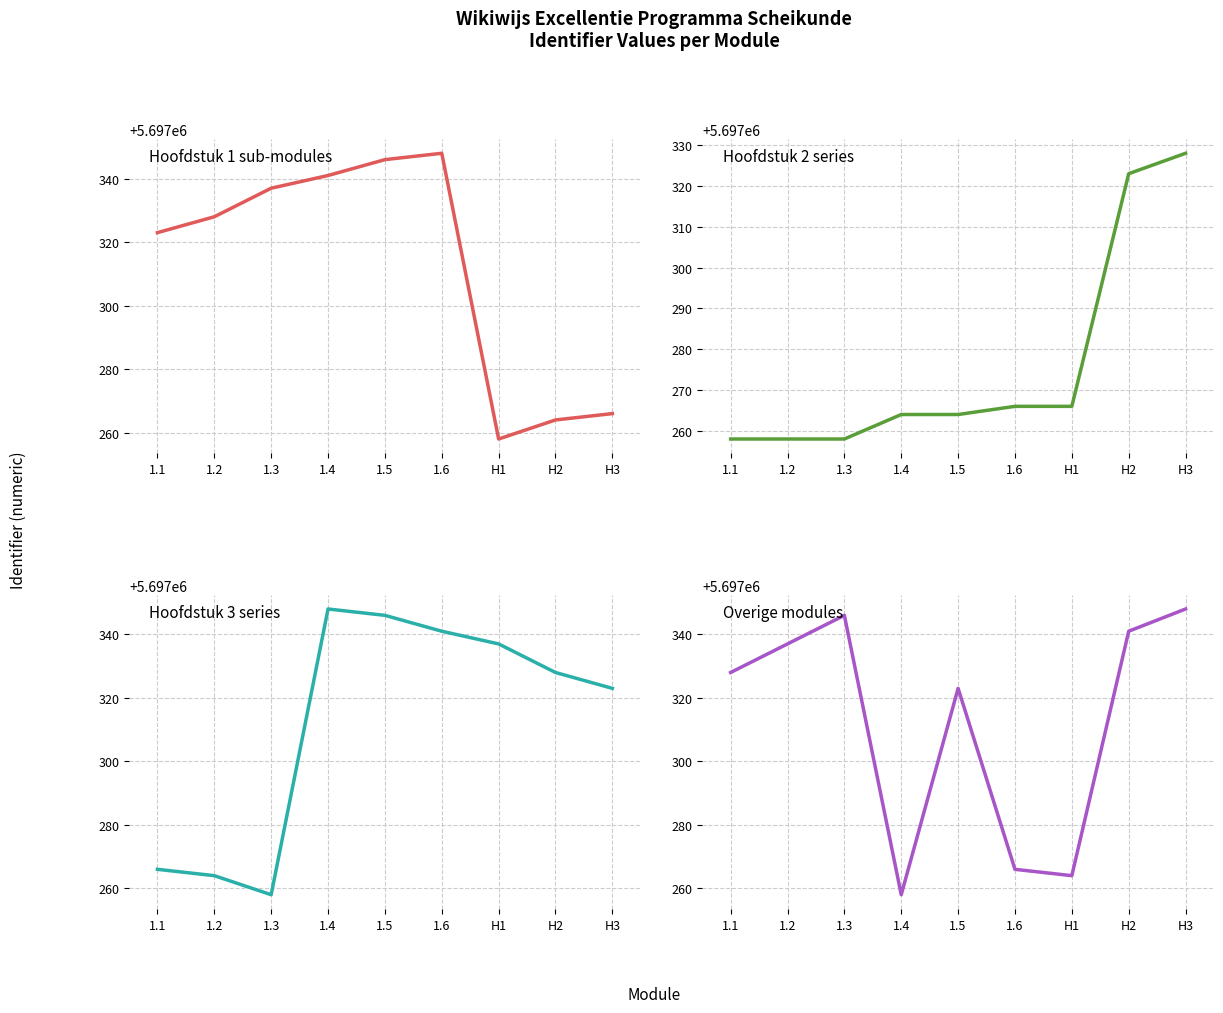

Reading right to left, extract all data points from this chart.

Hoofdstuk 1 sub-modules: H3=5697266	H2=5697264	H1=5697258	1.6=5697348	1.5=5697346	1.4=5697341	1.3=5697337	1.2=5697328	1.1=5697323
Hoofdstuk 2 series: H3=5697328	H2=5697323	H1=5697266	1.6=5697266	1.5=5697264	1.4=5697264	1.3=5697258	1.2=5697258	1.1=5697258
Hoofdstuk 3 series: H3=5697323	H2=5697328	H1=5697337	1.6=5697341	1.5=5697346	1.4=5697348	1.3=5697258	1.2=5697264	1.1=5697266
Overige modules: H3=5697348	H2=5697341	H1=5697264	1.6=5697266	1.5=5697323	1.4=5697258	1.3=5697346	1.2=5697337	1.1=5697328